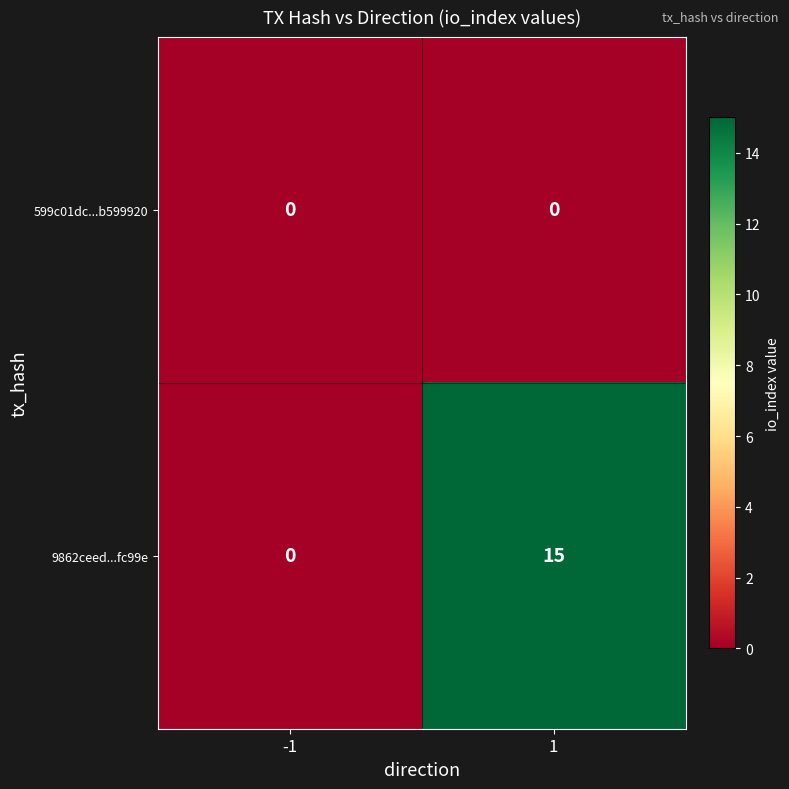

Which series has the widest spread of values?

9862ceed...fc99e